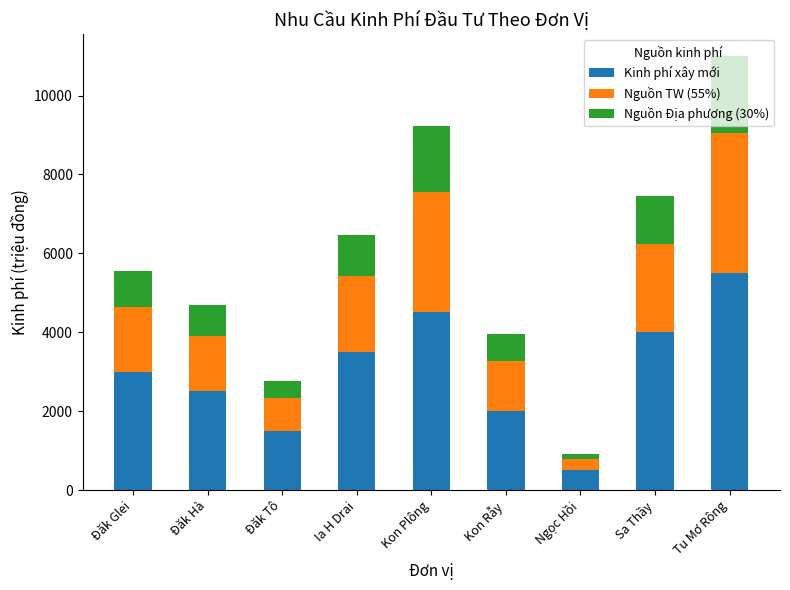

Which category has the lowest value in the Kinh phí xây mới series?

Ngọc Hồi